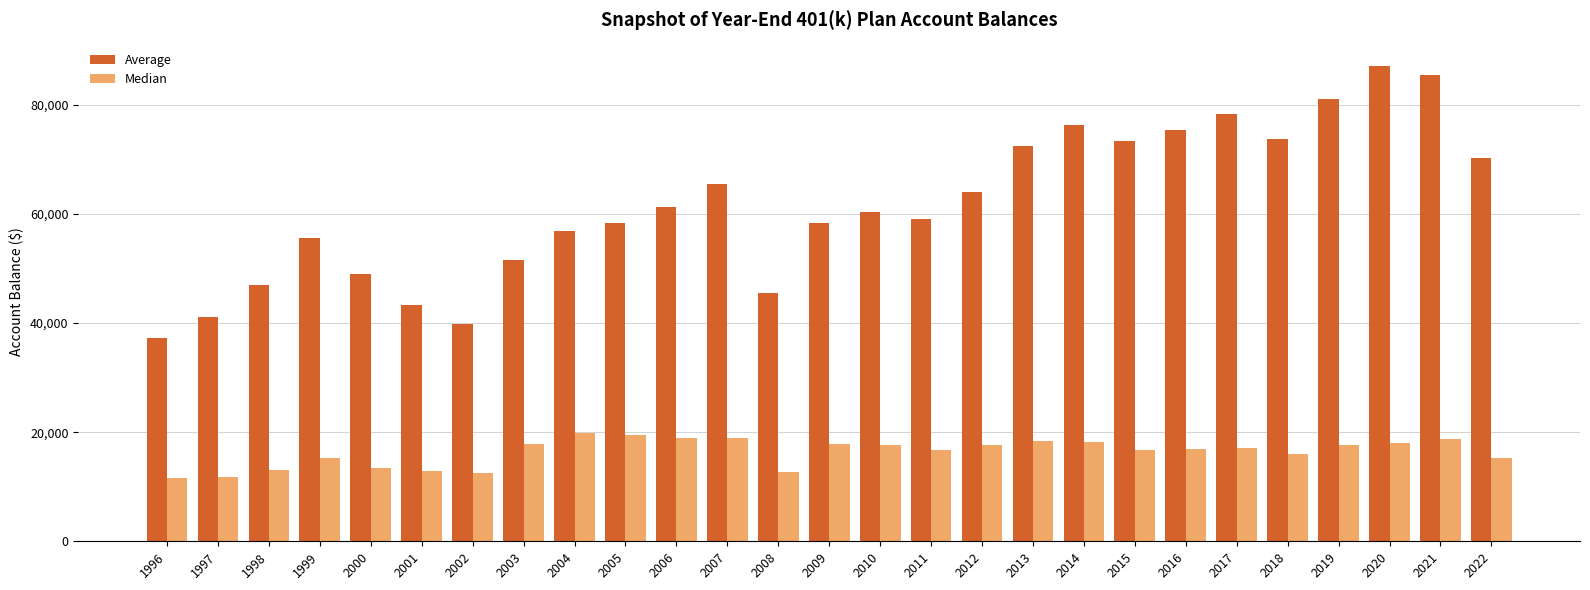

How many distinct data groups are displayed?

2